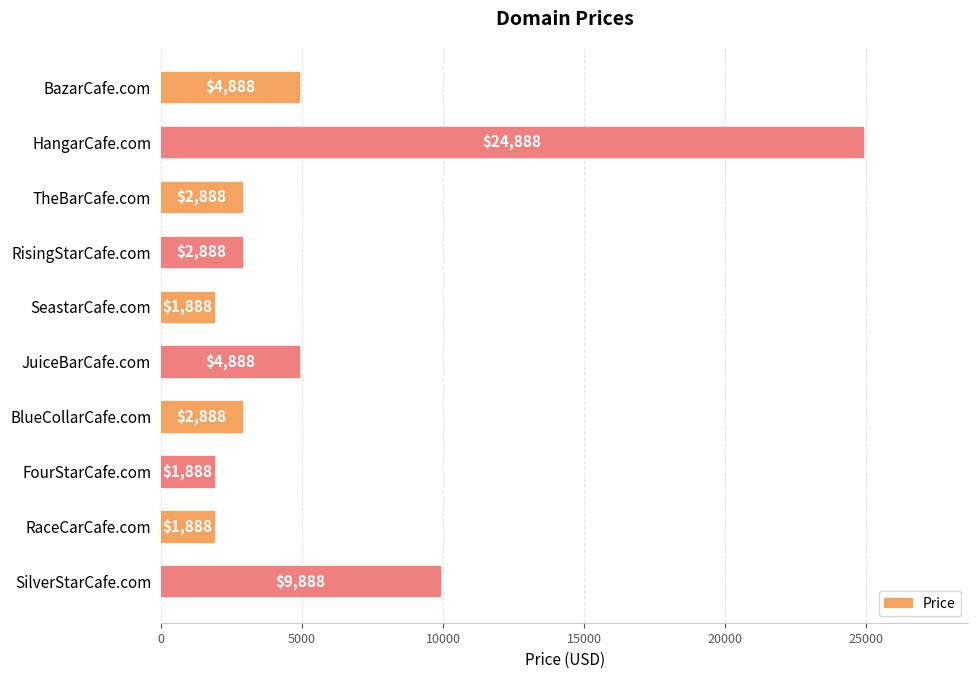

What is the change in value from BlueCollarCafe.com to SilverStarCafe.com?

+7000